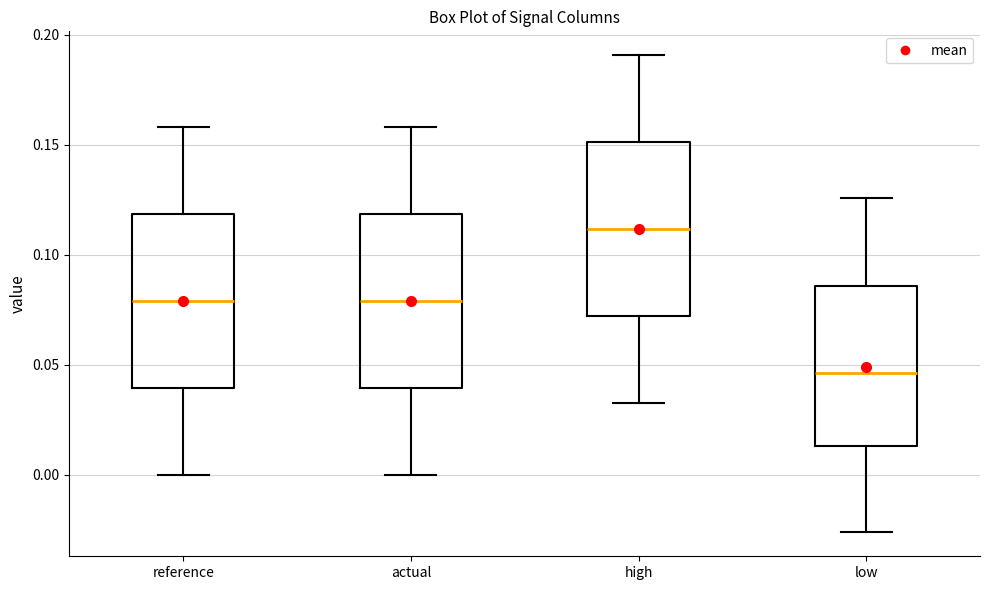

Which box's median line is the lowest?

low